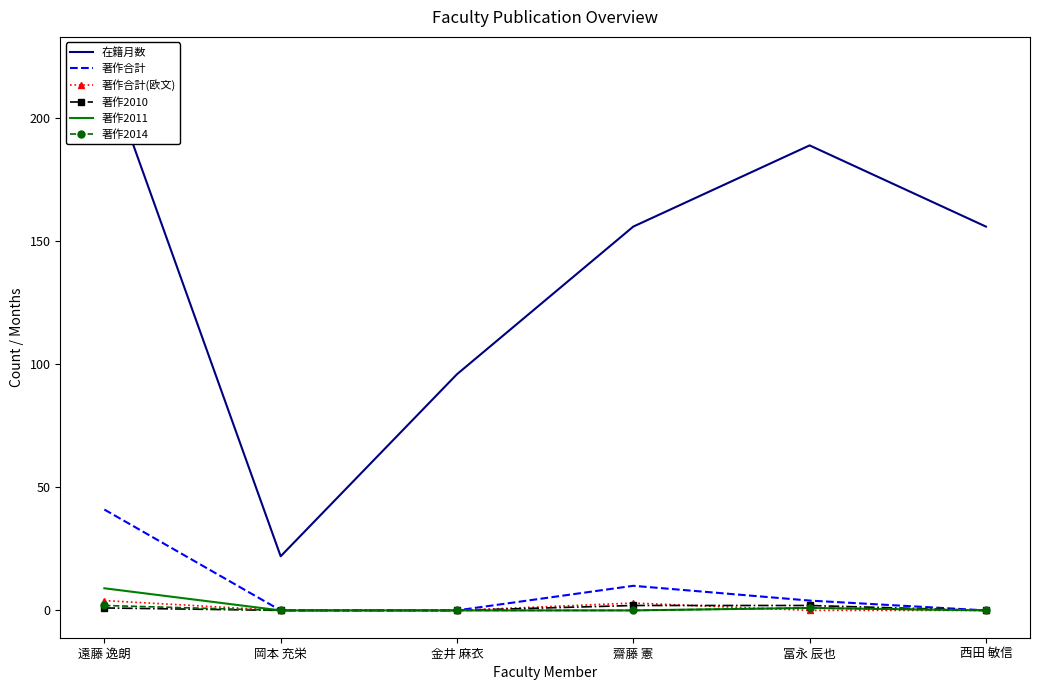

What is the total value across all series at 遠藤 逸朗?

279